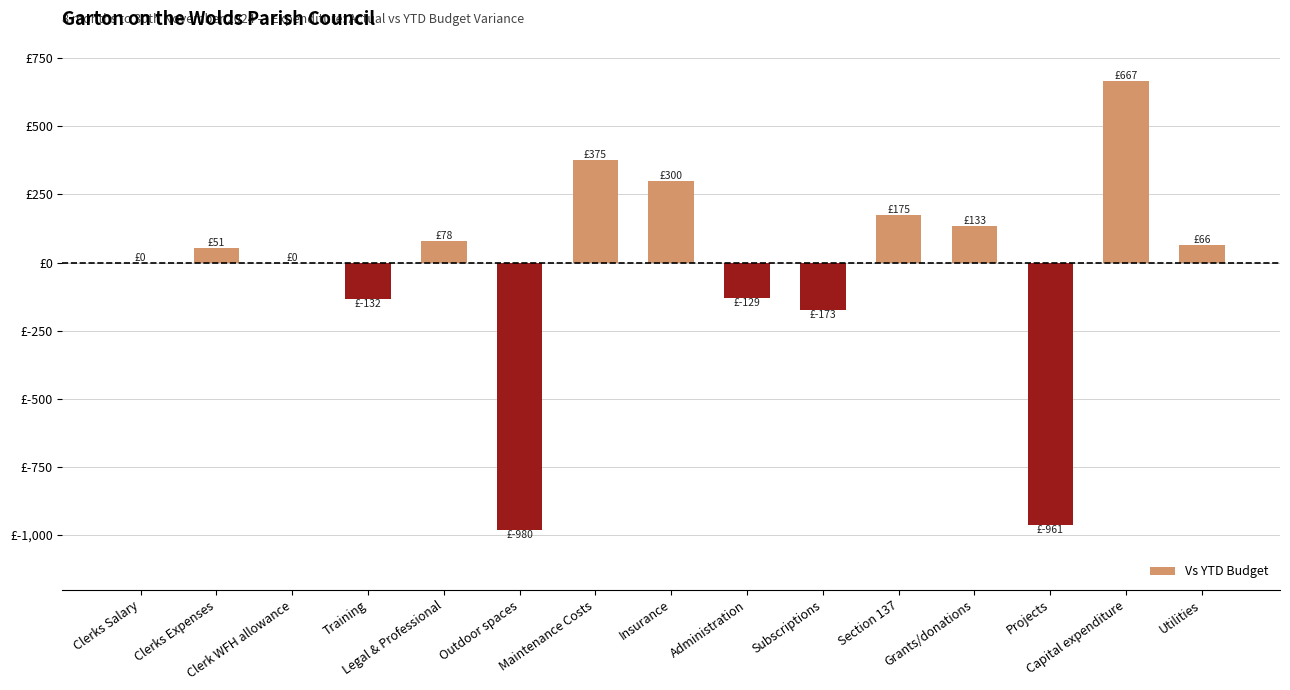

Are the bars horizontal?

No